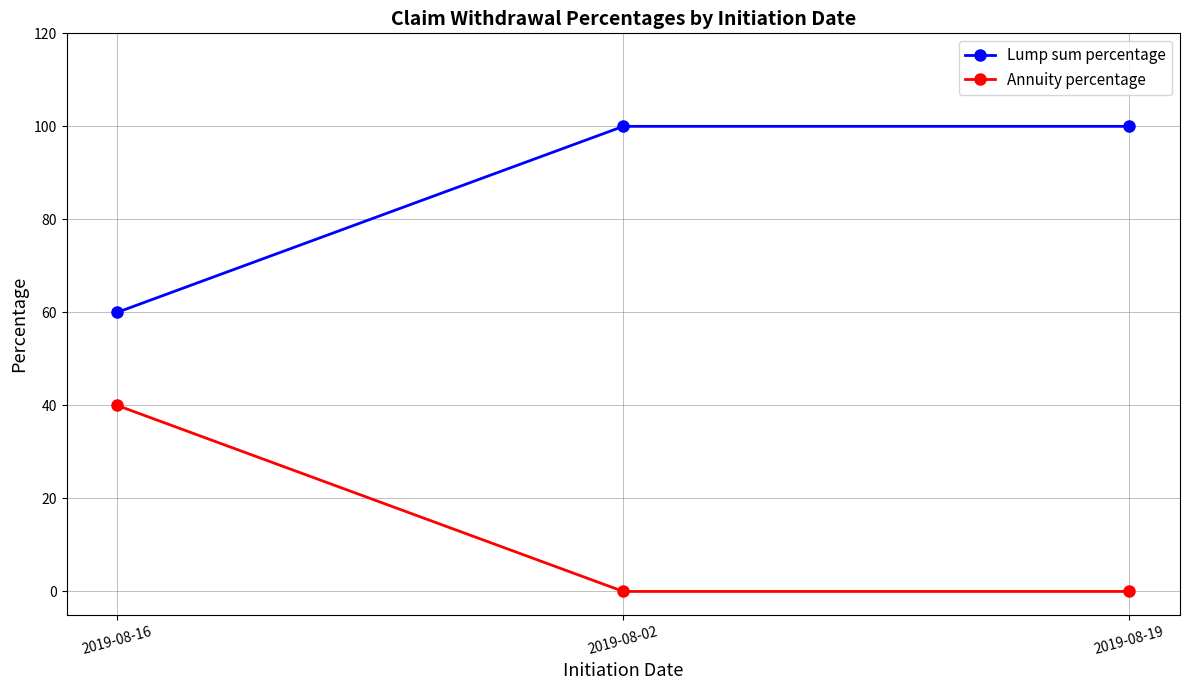

At 2019-08-02, list the series in order from smallest to largest.

Annuity percentage, Lump sum percentage